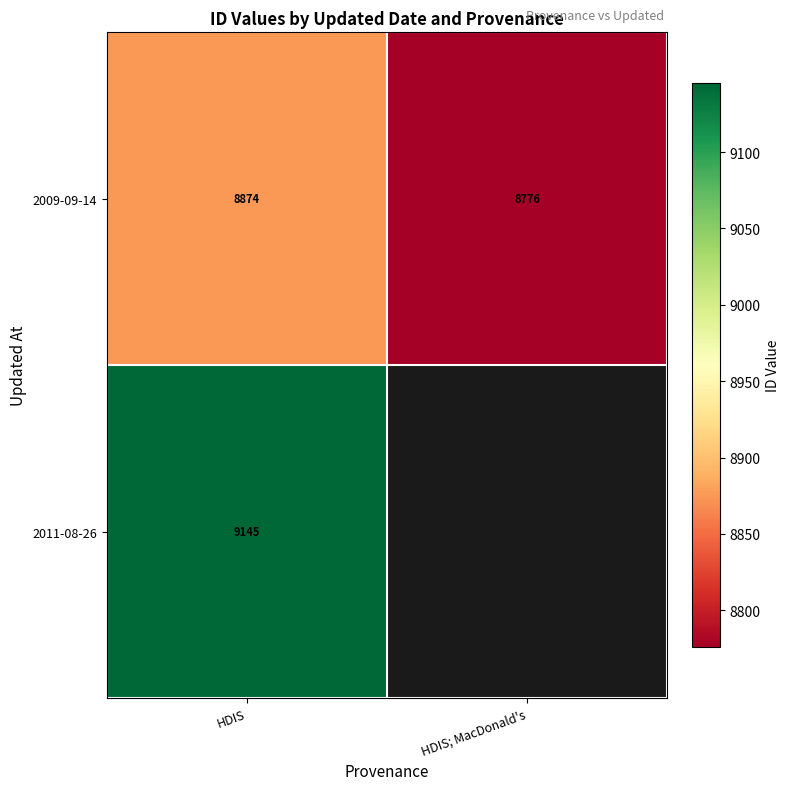

Which category has the highest value across all series?

HDIS